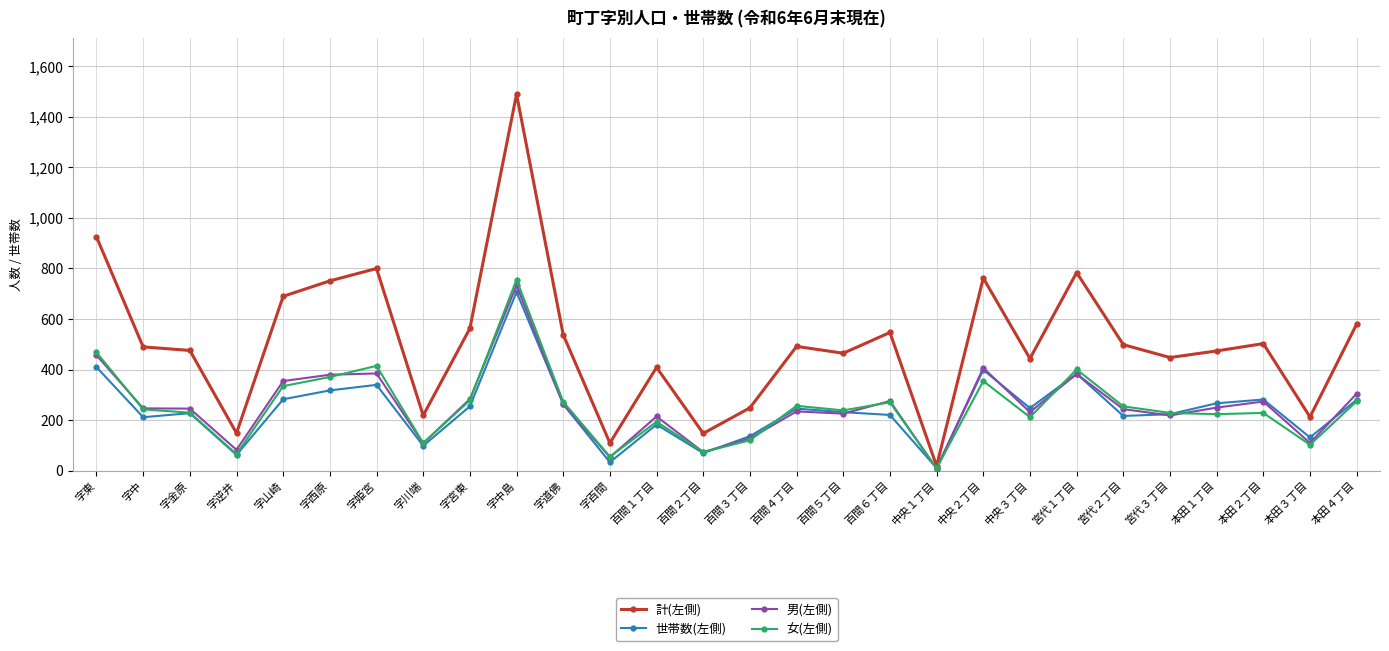

What is the label of the 23rd point from the right?

字西原